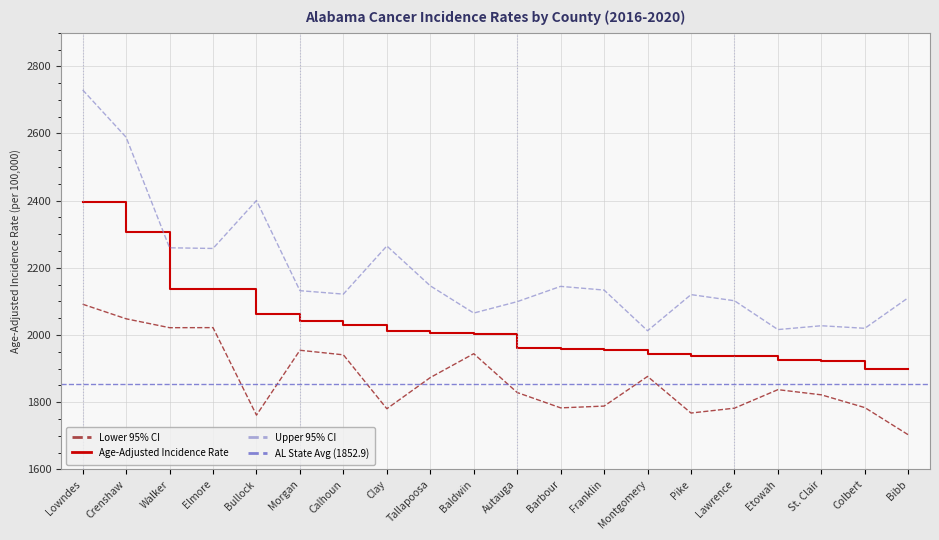

Is the value of Age-Adjusted Incidence Rate at Tallapoosa greater than the value of Upper 95% CI at Etowah?

No